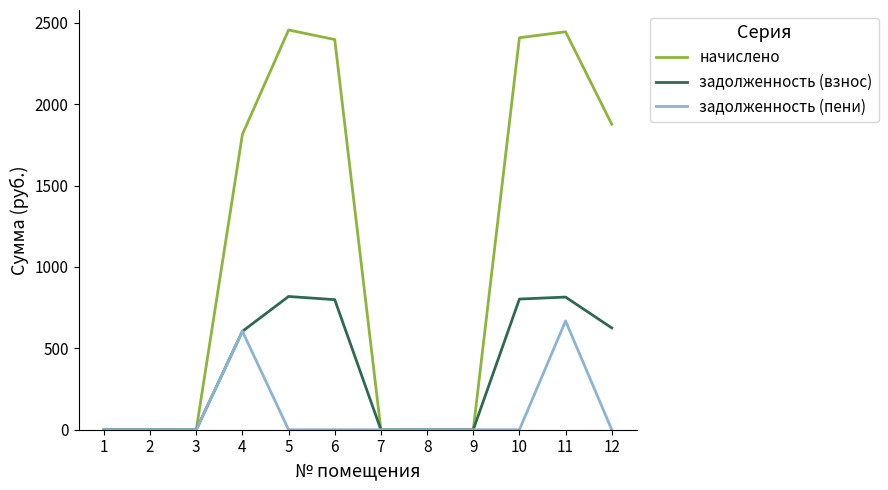

Where is задолженность (взнос) nearest to the value 409?

4